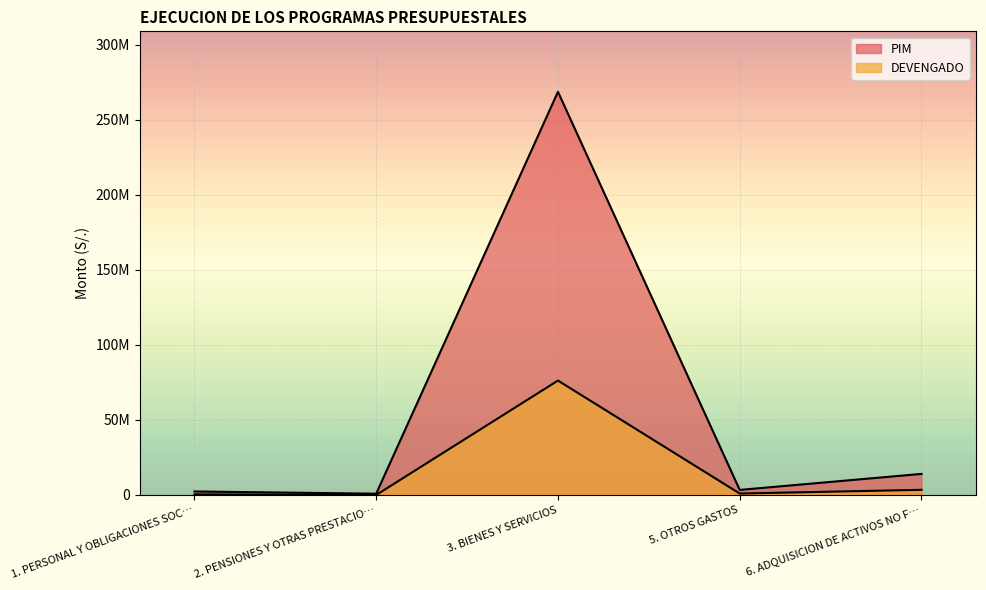

Reading right to left, list all the values displayed in this chart.

PIM: 14058808.0	3388156.0	268734911.0	867000.0	2356647.0
DEVENGADO: 3452176.5	972125.7	76275785.7	0.0	418748.0